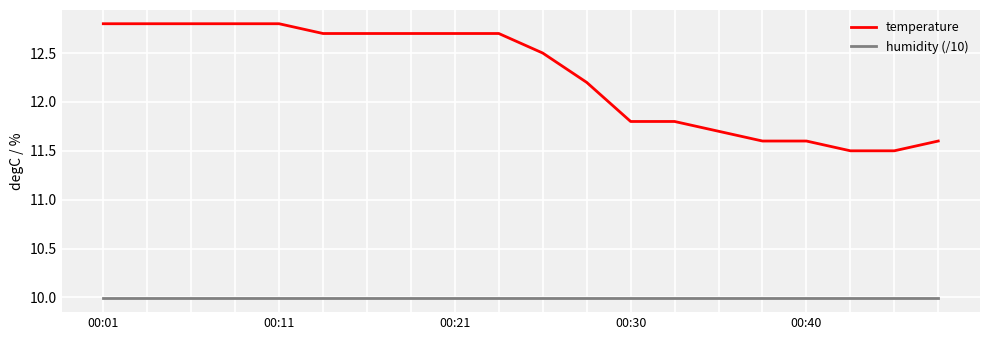

Rank the series by their maximum value, from lowest to highest.

humidity (/10), temperature